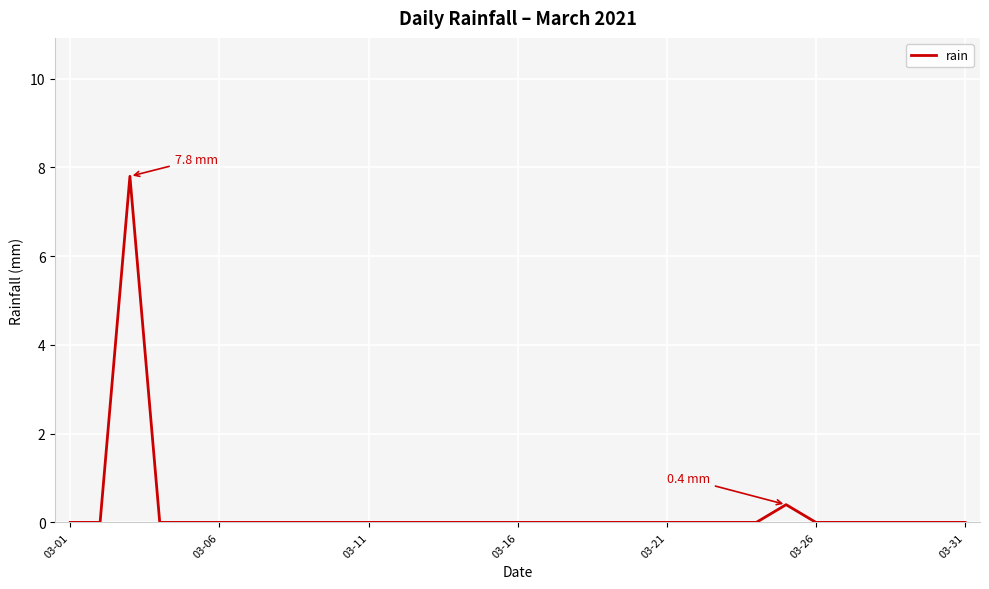

What is the difference between the maximum and minimum values?

7.8